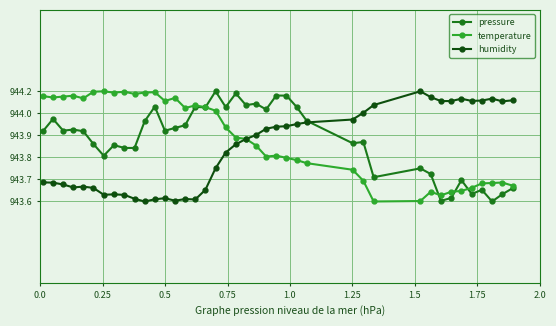

How many times do pressure and temperature cross each other?

4